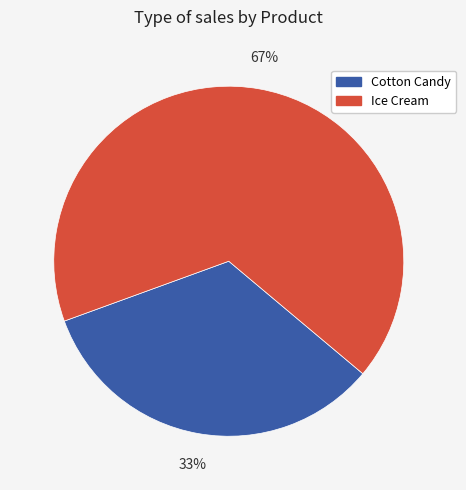

Which category has the biggest portion of the pie?

Ice Cream